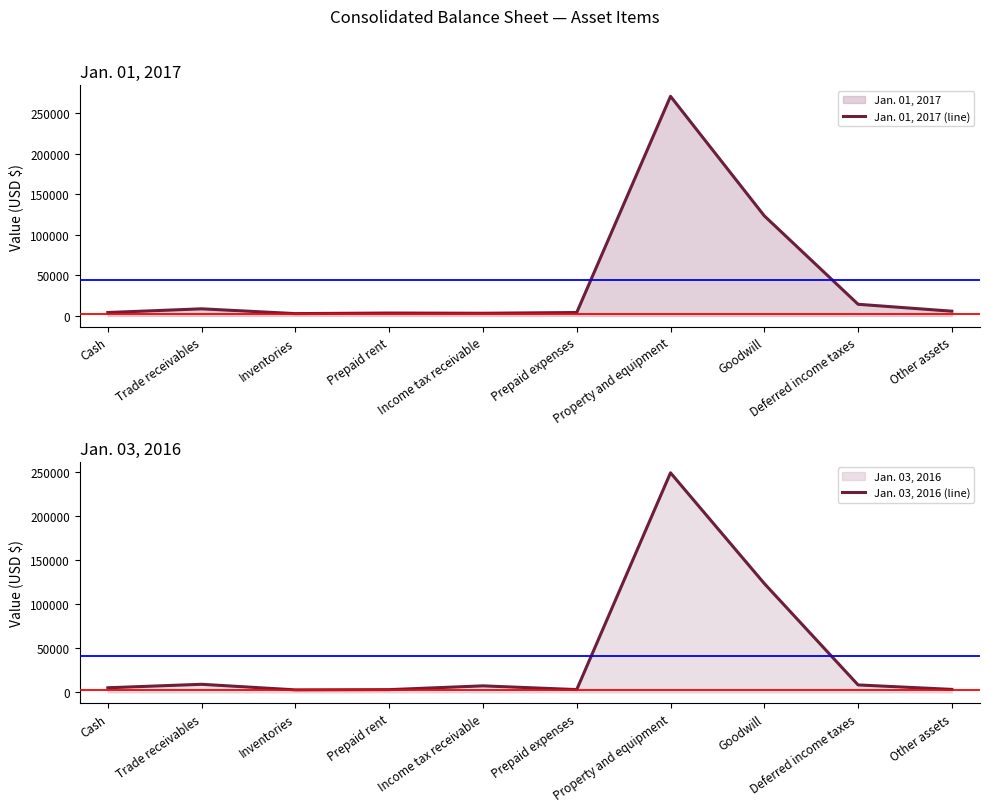

Read the Jan. 01, 2017 (line) value at Deferred income taxes, to the nearest 10.

14380